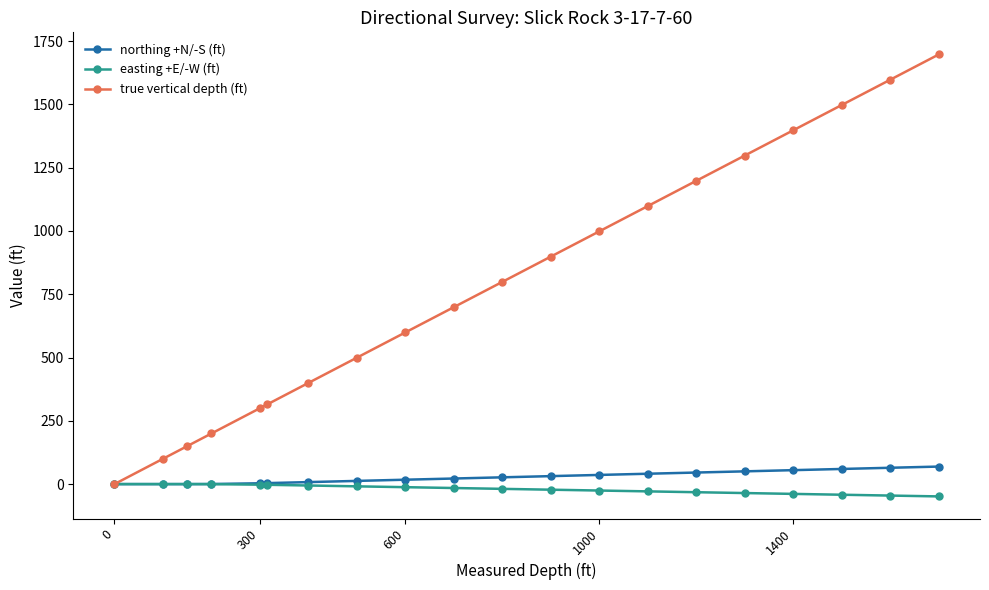

What is the difference between the second highest and second lowest values in the easting +E/-W (ft) series?

45.3